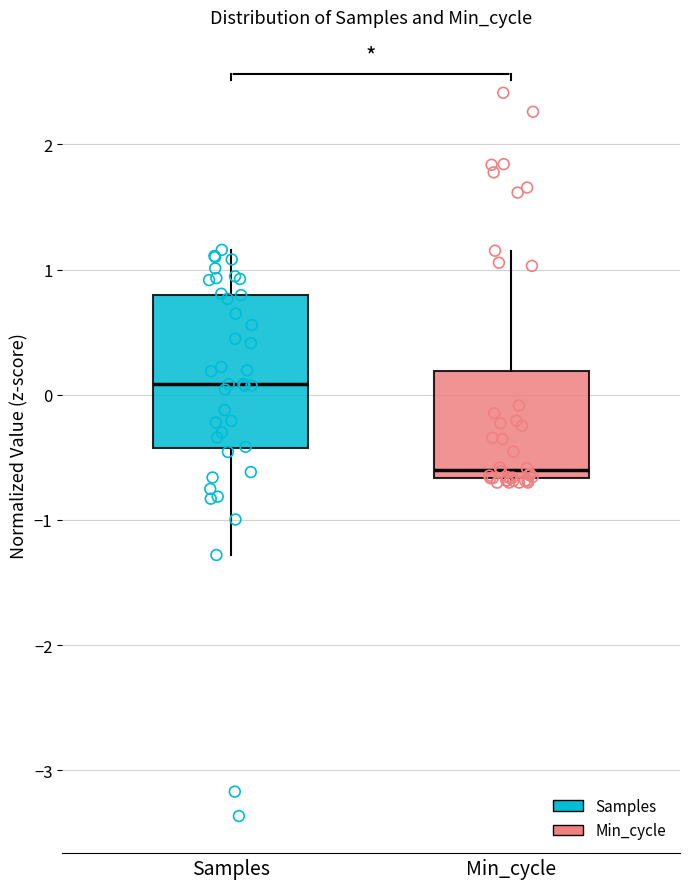

Reading left to right, transcribe this box plot: for each box, give where its median line is, the range the box spans, and where its two whiskers end, as read against the y-axis. The values are not printed on the chart, so give them approximately, as read against the axis.

Samples: median 0.1, box -0.4 to 0.8, whiskers -1.3 to 1.2
Min_cycle: median -0.6, box -0.7 to 0.2, whiskers -0.7 (just below the box's lower edge) to 1.2